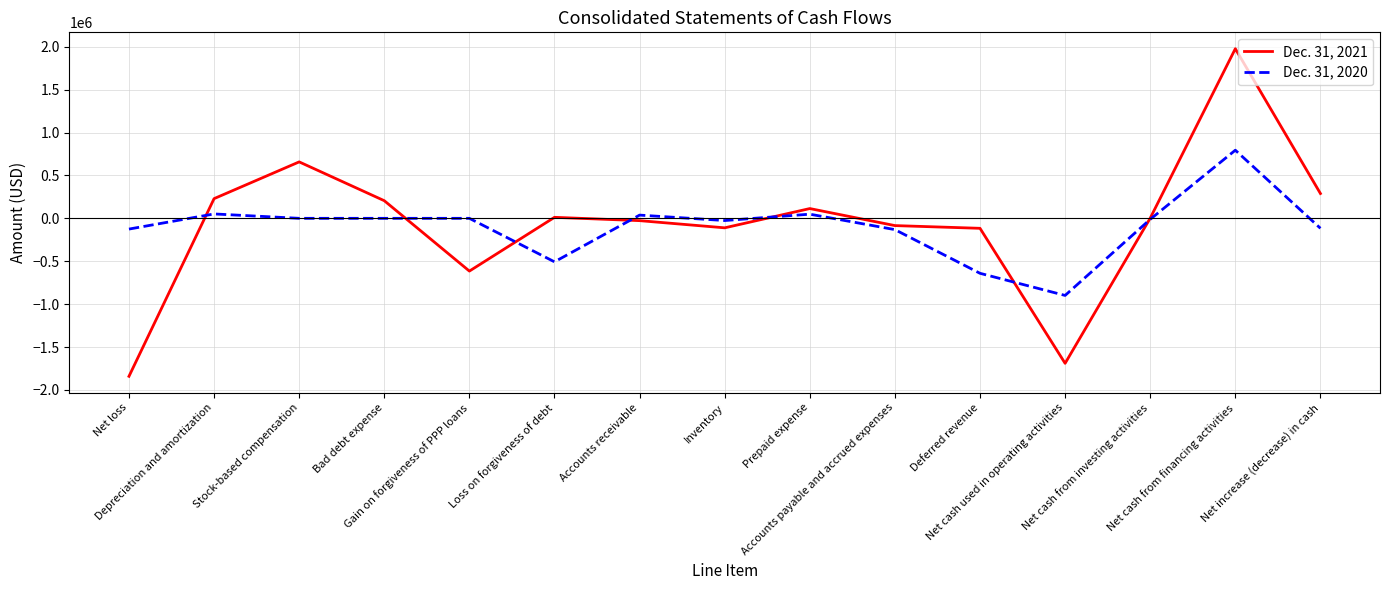

Which series has the largest range (max minus min)?

Dec. 31, 2021